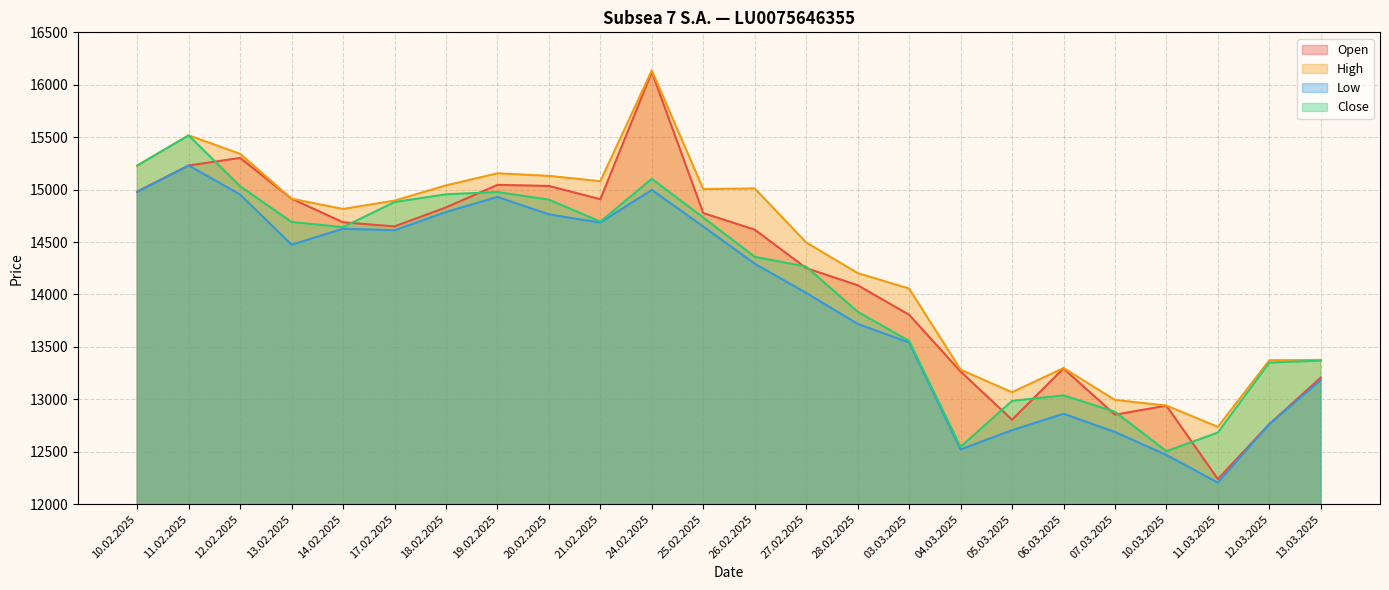

What is the difference between the highest and lowest values at 26.02.2025?

718